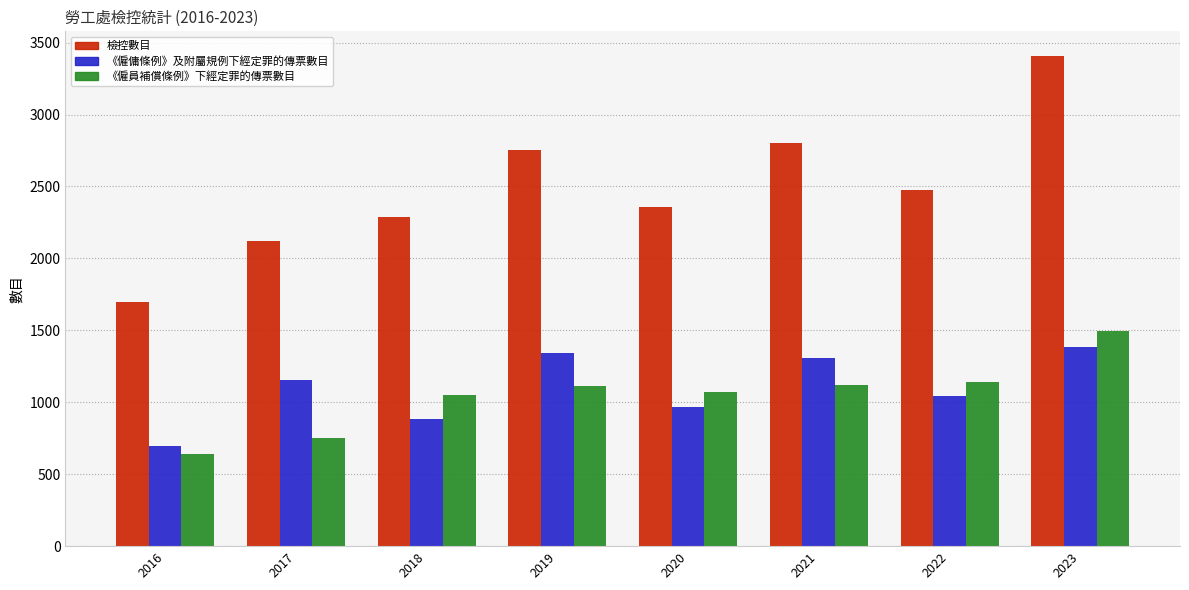

What are all the series names shown in the legend?

檢控數目, 《僱傭條例》及附屬規例下經定罪的傳票數目, 《僱員補償條例》下經定罪的傳票數目